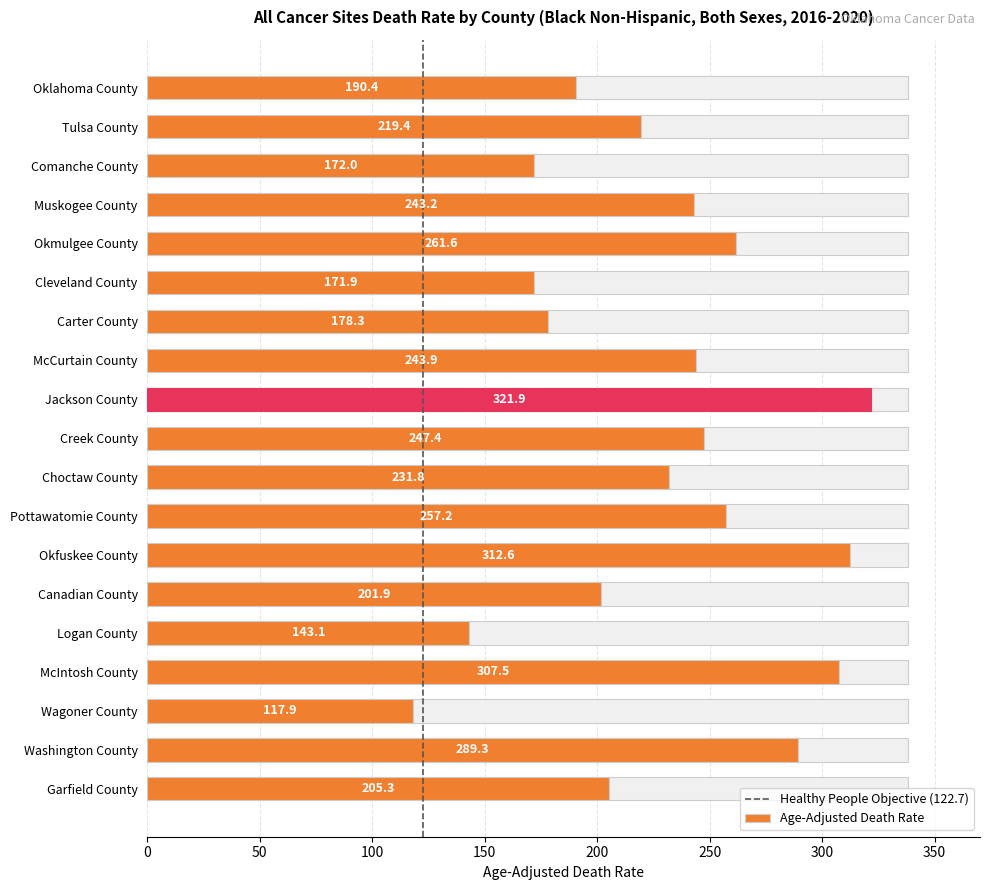

What is the label of the 18th bar from the left?

Washington County